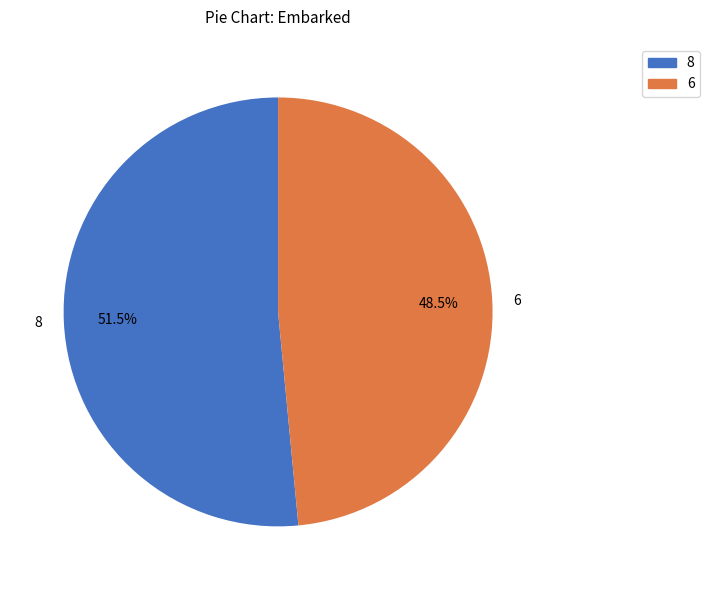

How many segments does this pie chart have?

2